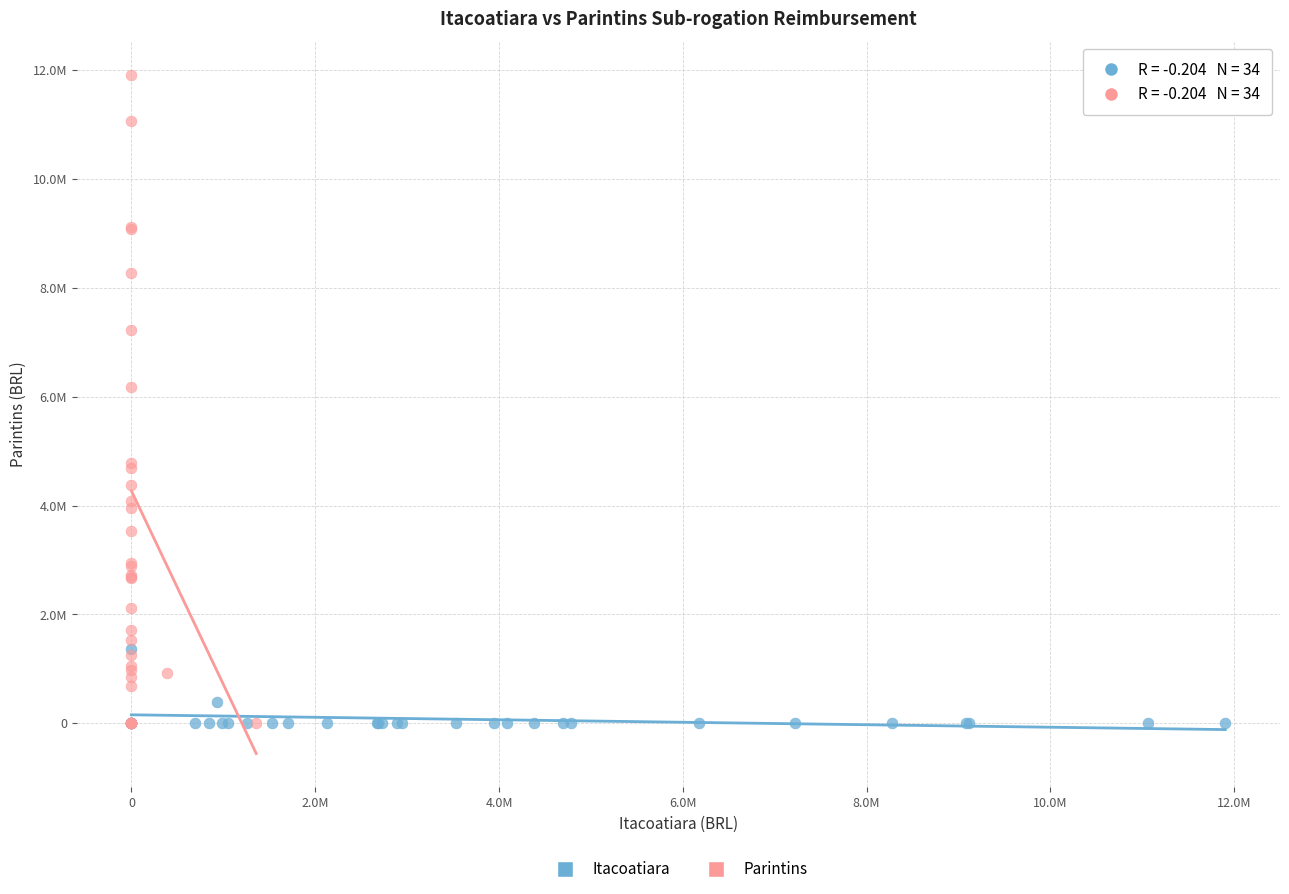

What are all the series names shown in the legend?

Itacoatiara, Parintins